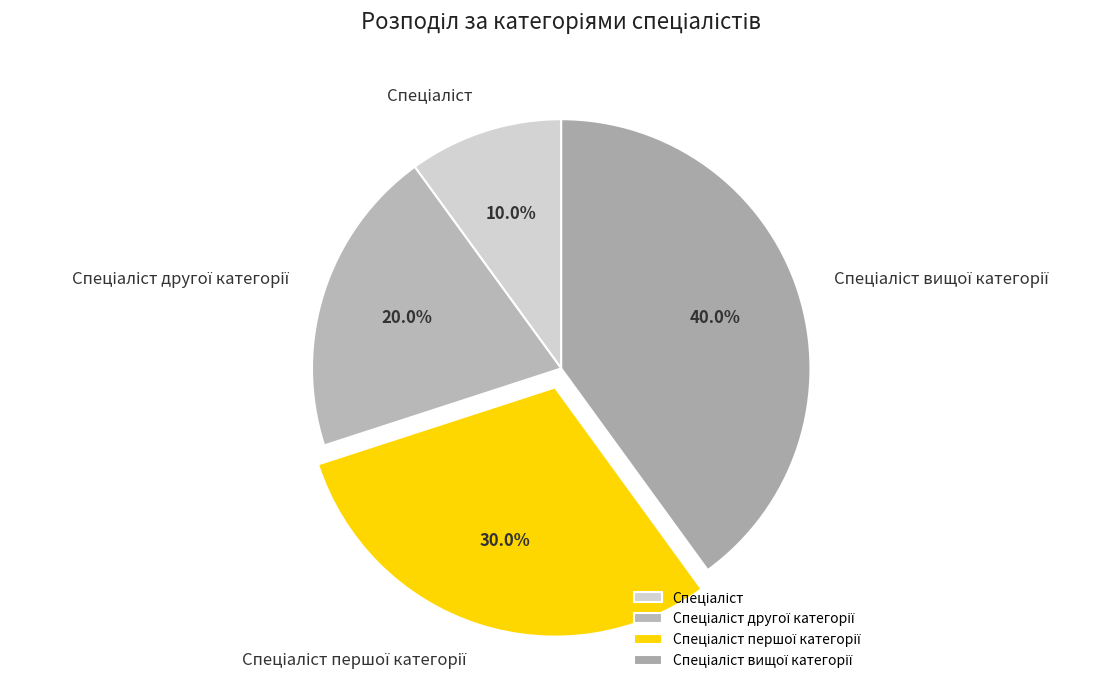

Is there a majority slice in this chart?

No